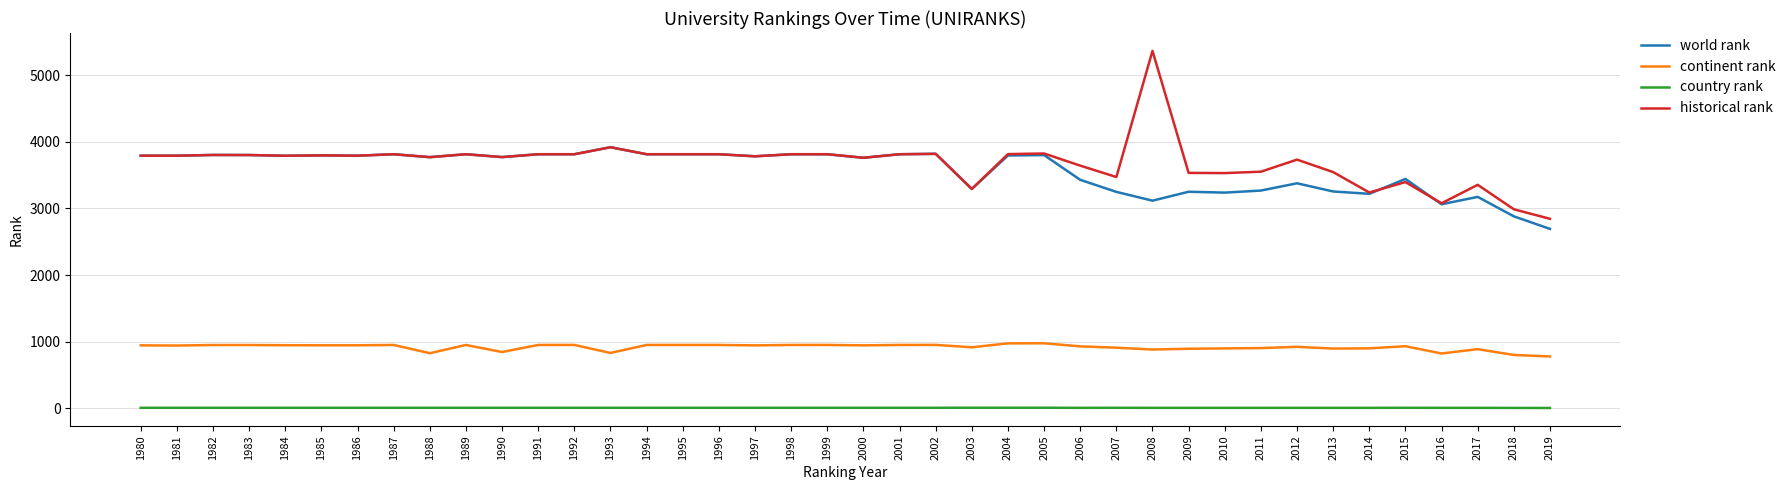

True or false: country rank and continent rank cross at least once.

False